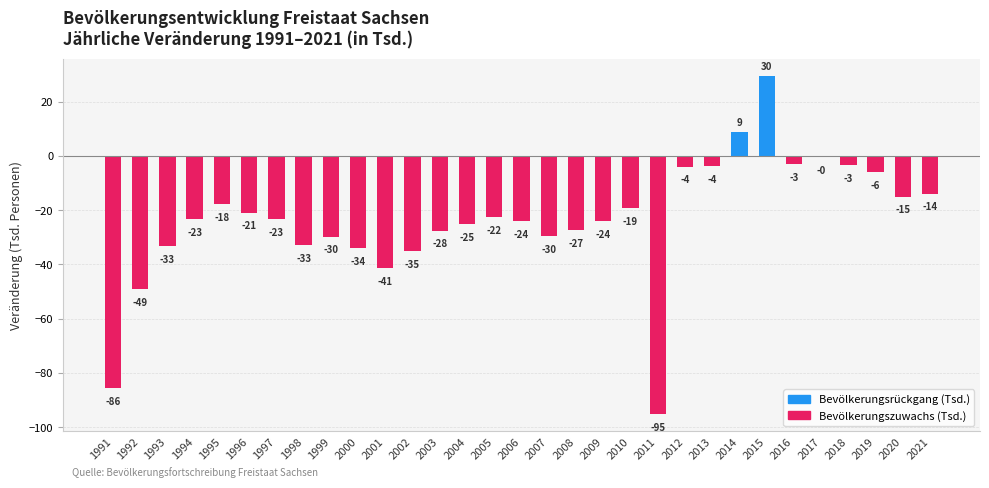

Reading left to right, extract all data points from this chart.

-85.7	-49.1	-33.3	-23.4	-17.7	-20.9	-23.3	-33.0	-29.7	-34.1	-41.4	-35.1	-27.6	-25.2	-22.5	-24.0	-29.6	-27.4	-24.1	-19.3	-95.3	-4.0	-3.8	8.9	29.6	-3.1	-0.5	-3.4	-6.0	-15.0	-13.9